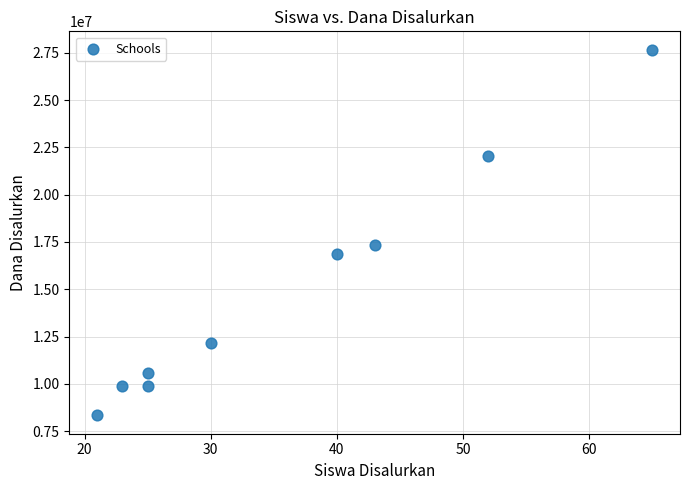

What Y value in the scatter plot is closest to 18000000?

17325000